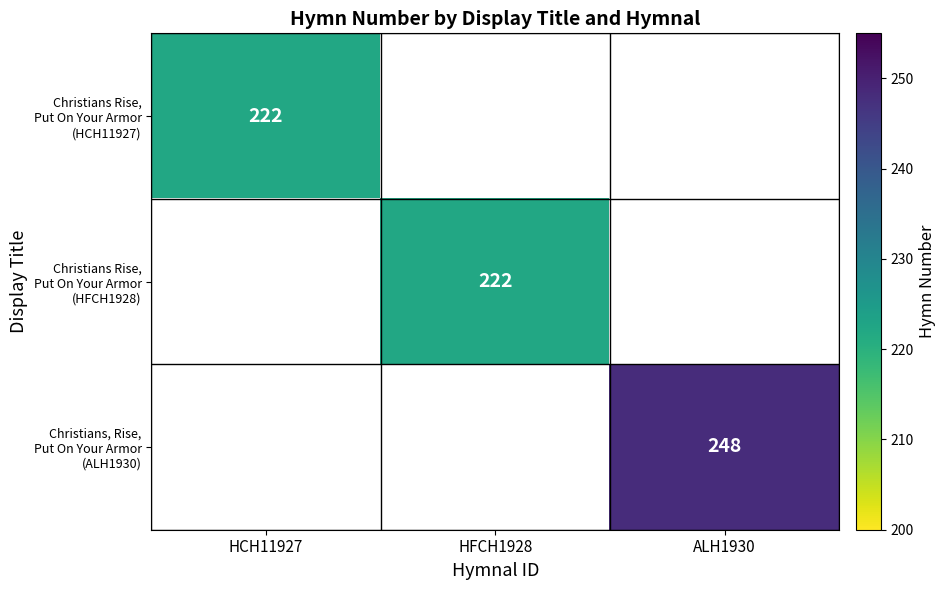

Is the value of Christians Rise, Put On Your Armor (HFCH1928) at ALH1930 greater than the value of Christians, Rise, Put On Your Armor (ALH1930) at ALH1930?

No